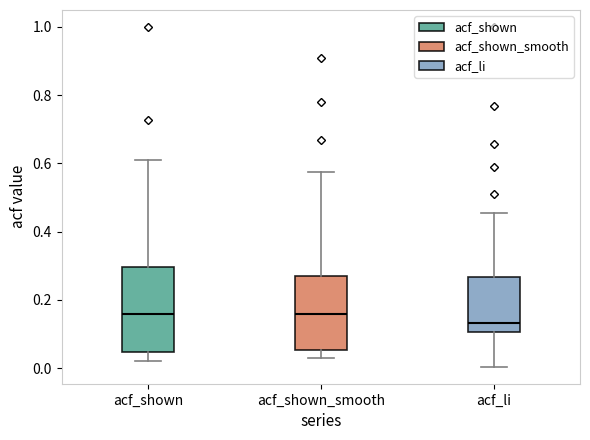

Reading left to right, read every box against the y-axis: the position of its median line, the range the box covers, and the ends of its whiskers. The values are not printed on the chart, so give them approximately, as read against the axis.

acf_shown: median 0.16, box 0.04 to 0.30, whiskers 0.02 to 0.62
acf_shown_smooth: median 0.16, box 0.06 to 0.28, whiskers 0.02 to 0.58
acf_li: median 0.14, box 0.10 to 0.26, whiskers 0.00 to 0.46